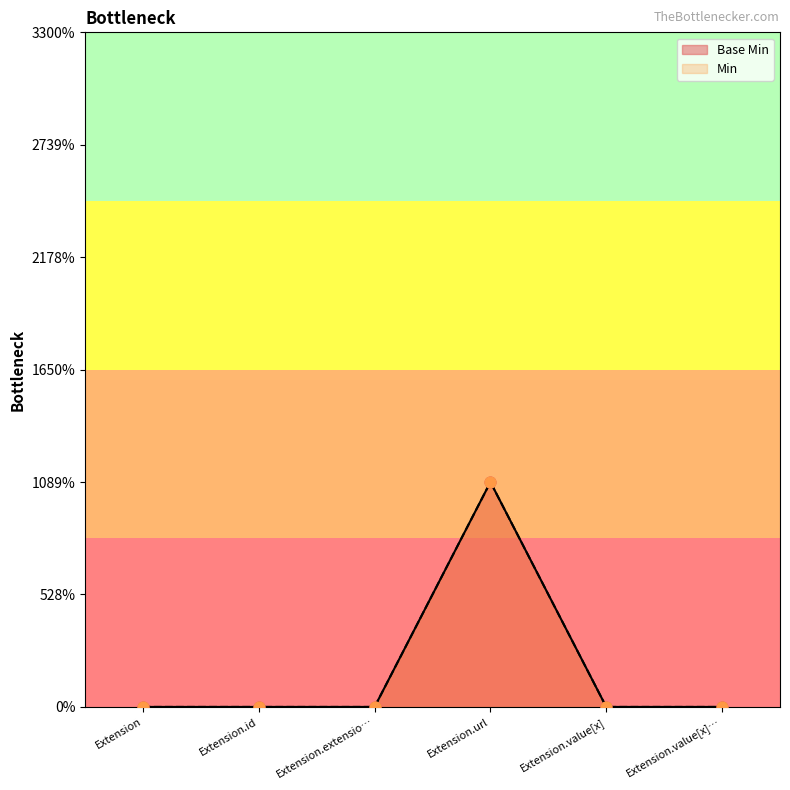

Which series has the largest Y range (max minus min)?

Base Min